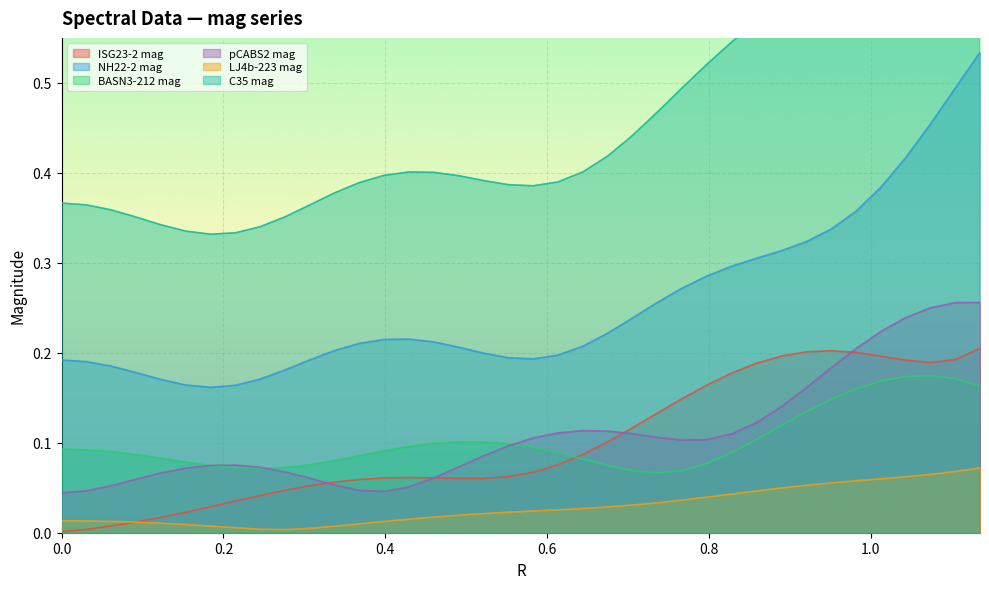

What is the sum of all NH22-2 mag values?

9.7